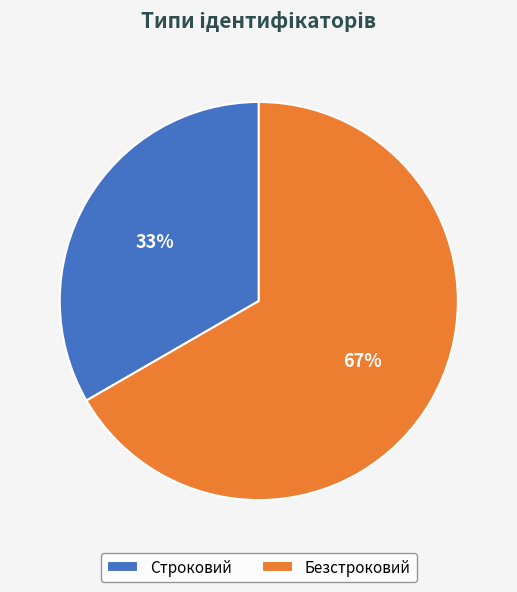

Rank the categories by value from lowest to highest.

Строковий, Безстроковий